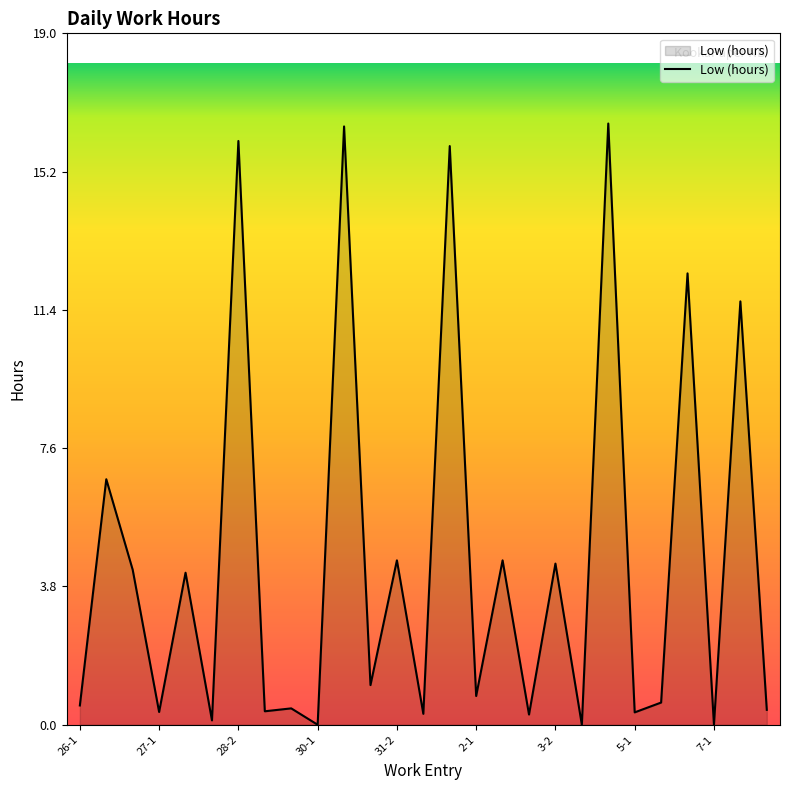

What is the difference between the maximum and minimum values?

16.5